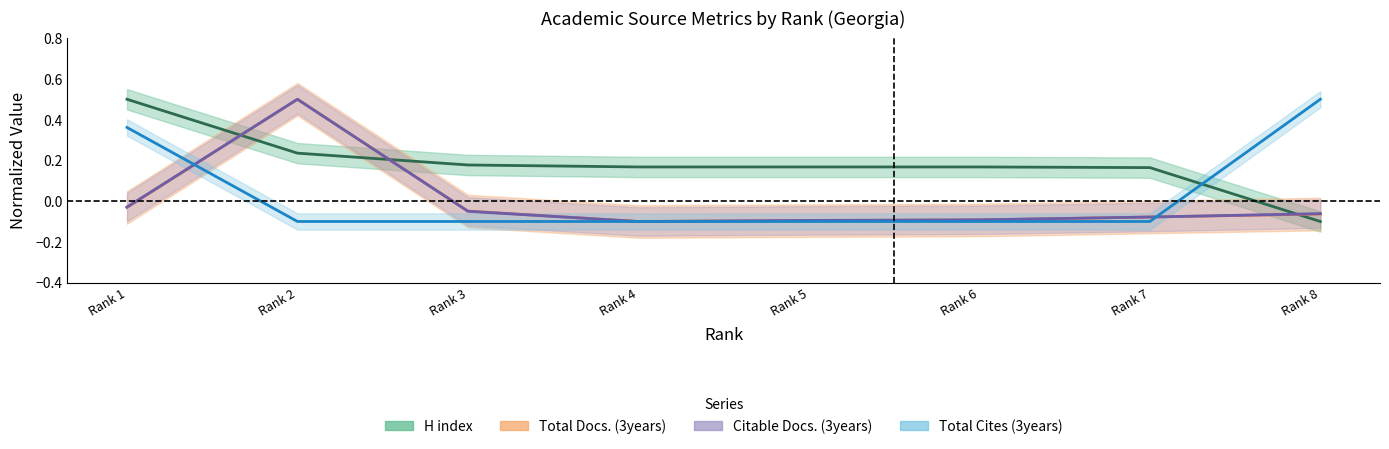

At how many categories does at least one series exceed 0?

8